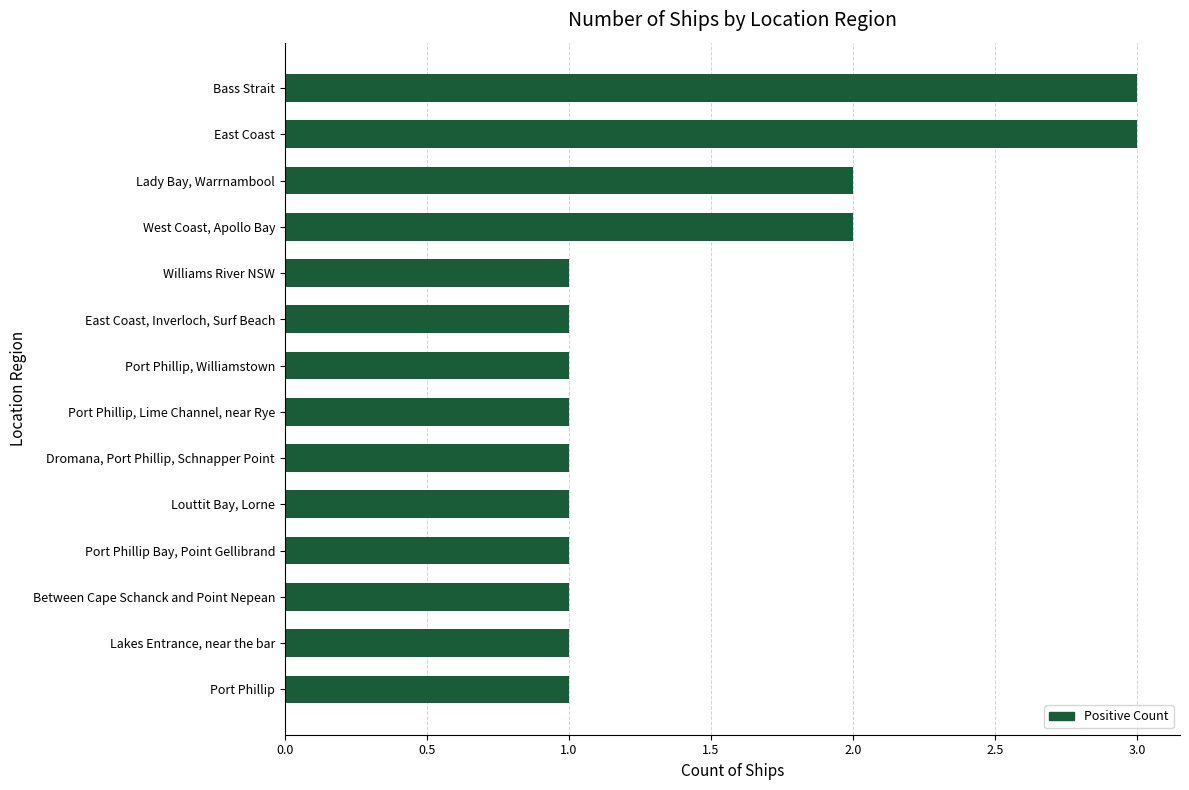

Are the bars grouped side by side (vs. stacked)?

No